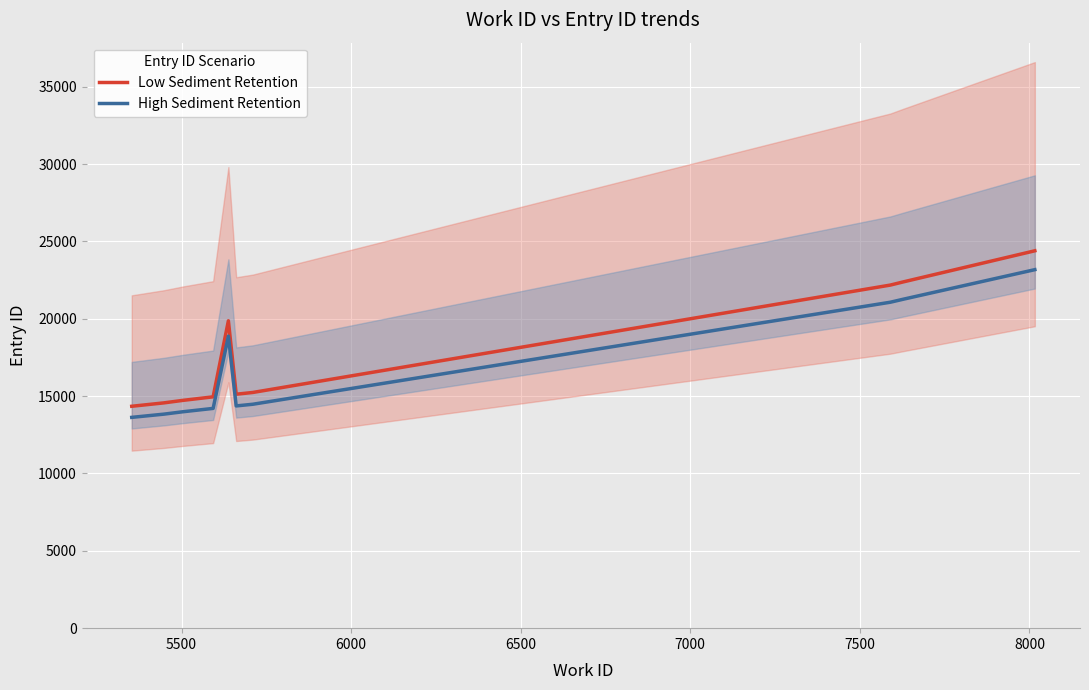

Rank the series at 6500 from highest to lowest value.

Low Sediment Retention, High Sediment Retention